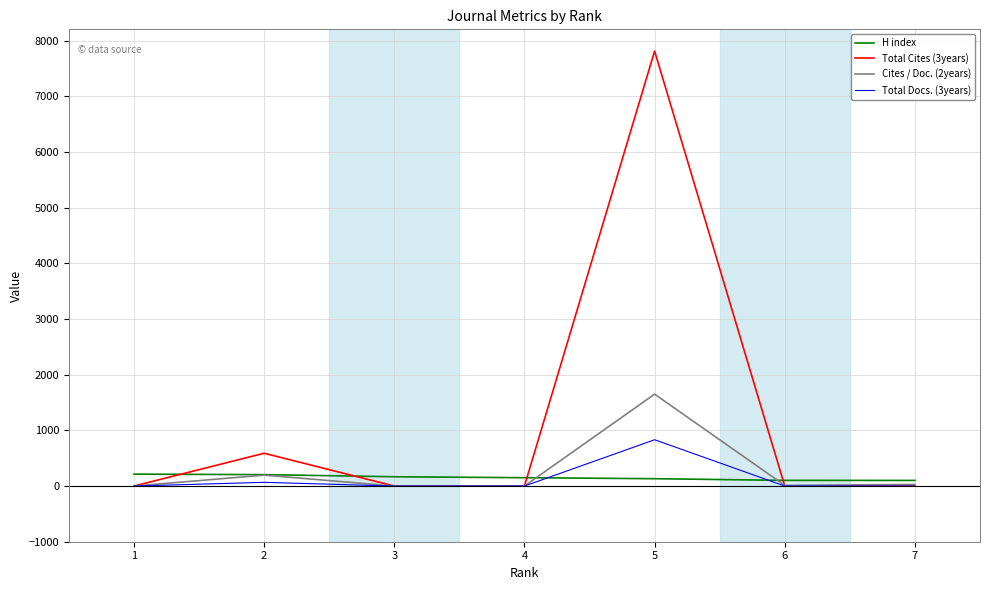

What is the maximum value shown in the chart?

7813